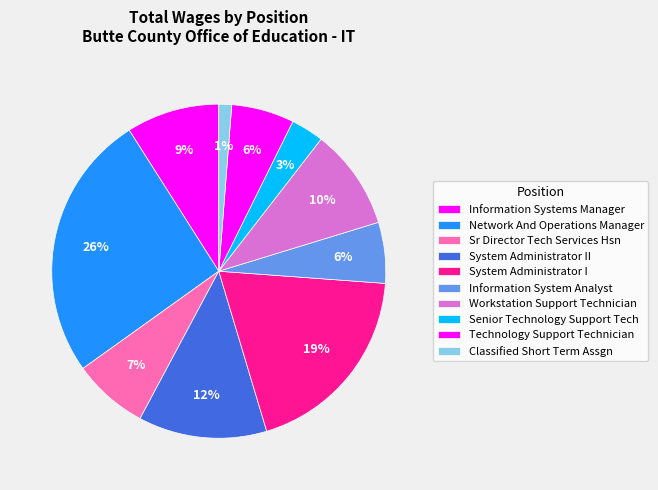

Count the number of slices in the pie.

10